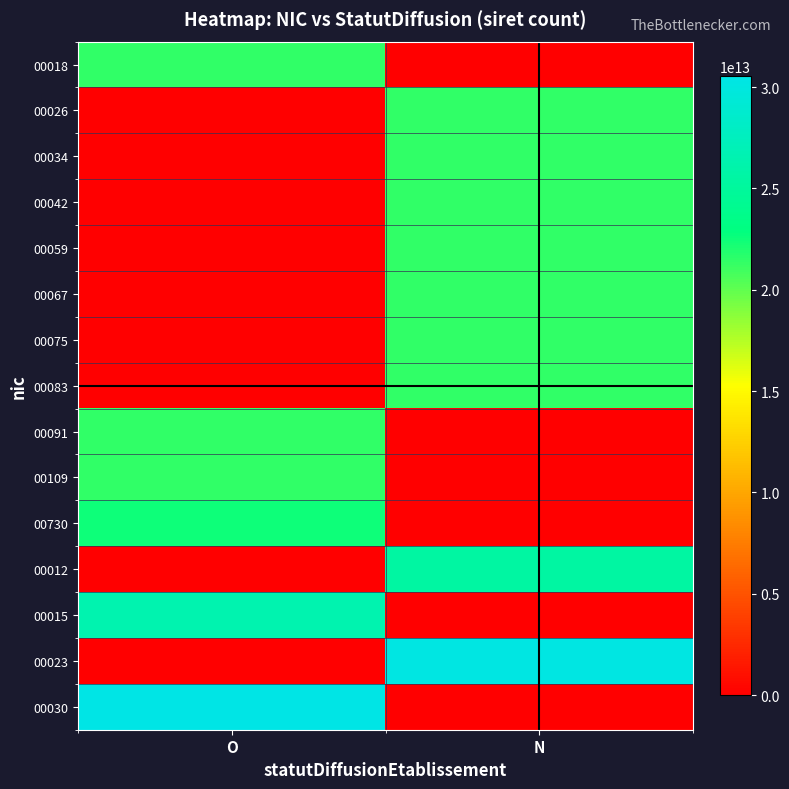

What is the spread (max minus min) of values at O?

30533929300030